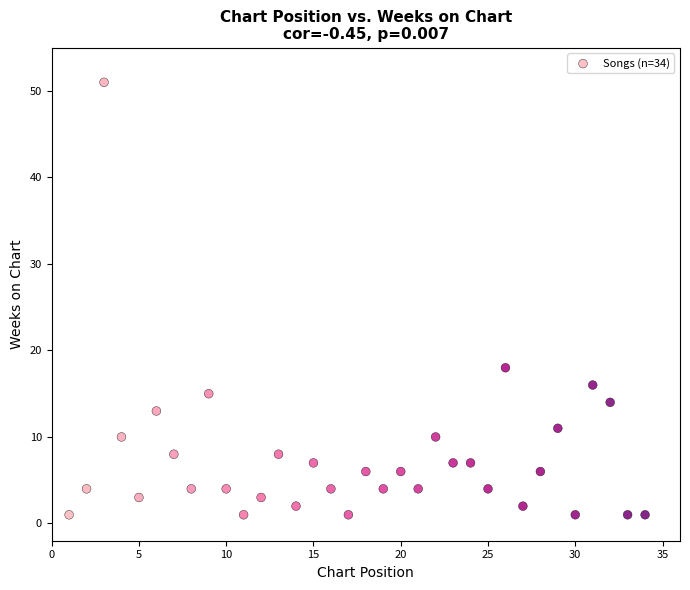

What Y value in the scatter plot is closest to 26?

18